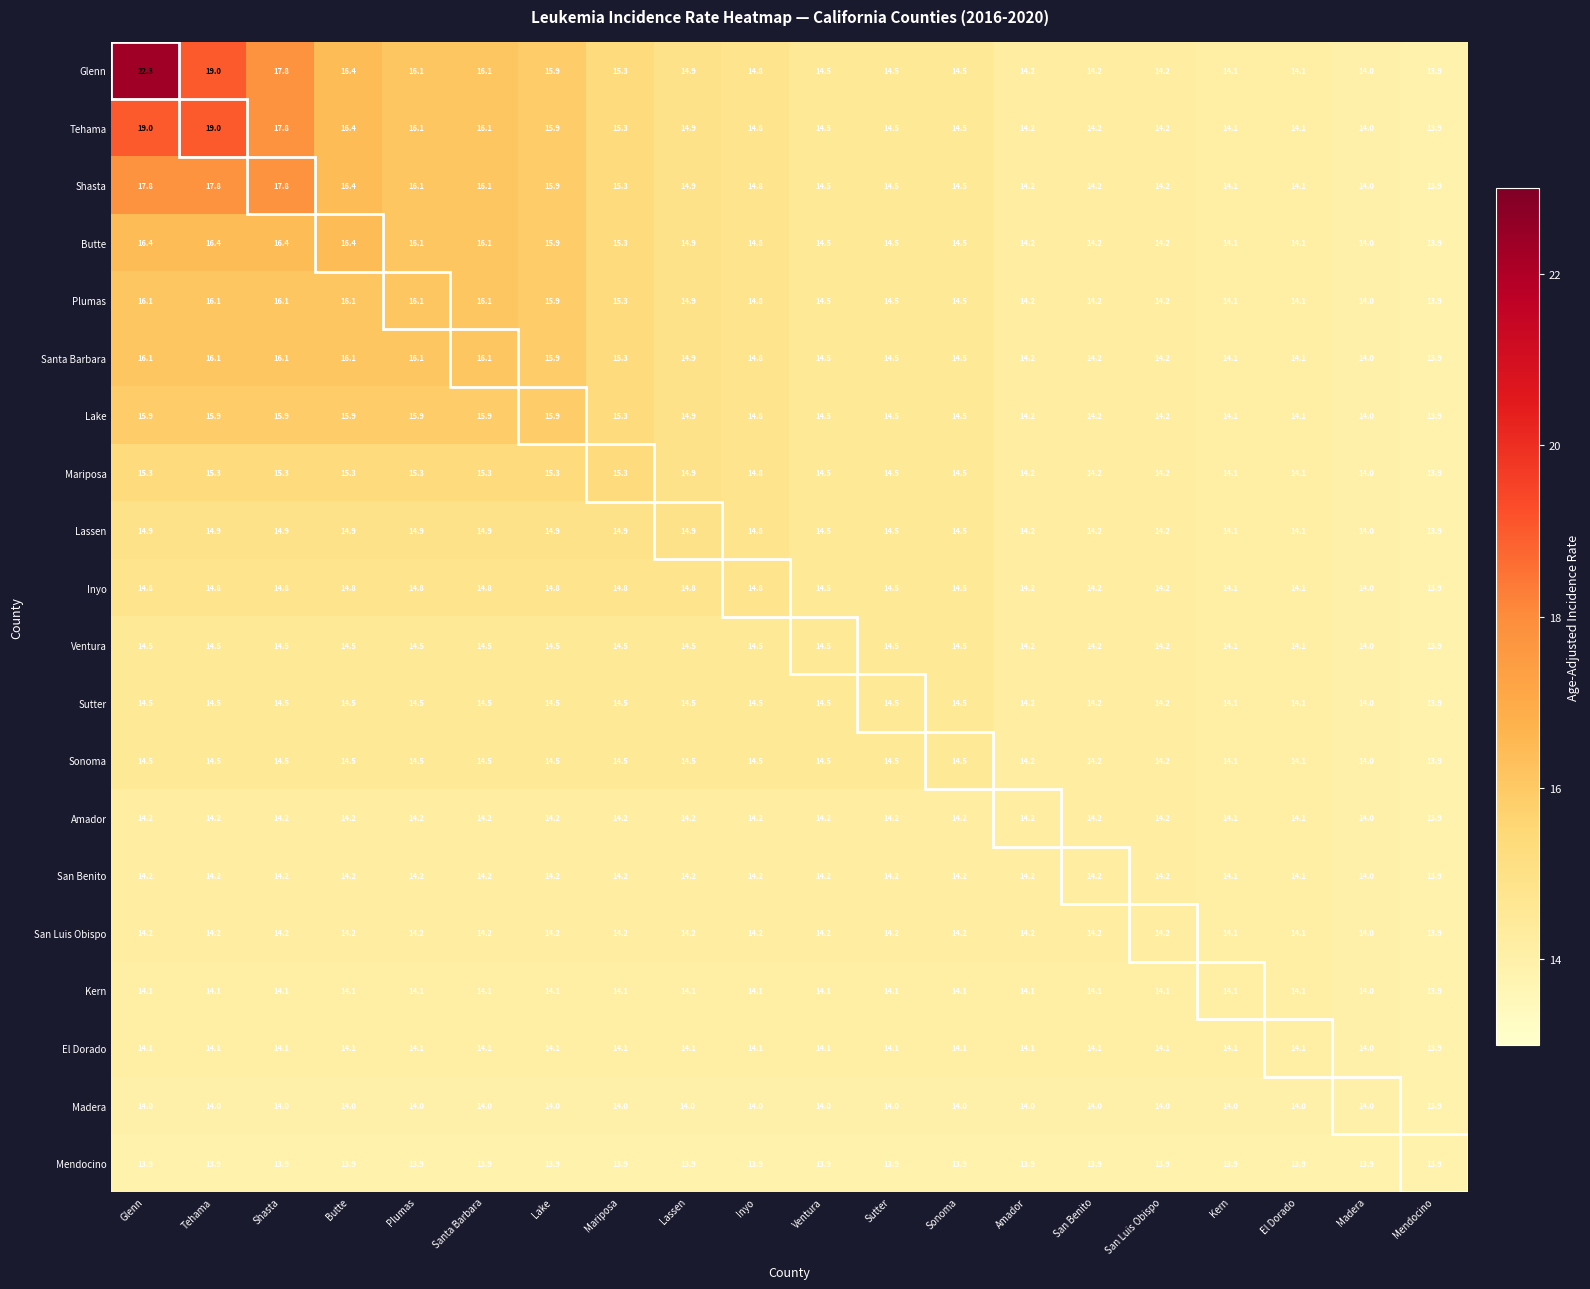

What is the difference between the highest and lowest values at Mariposa?

1.4